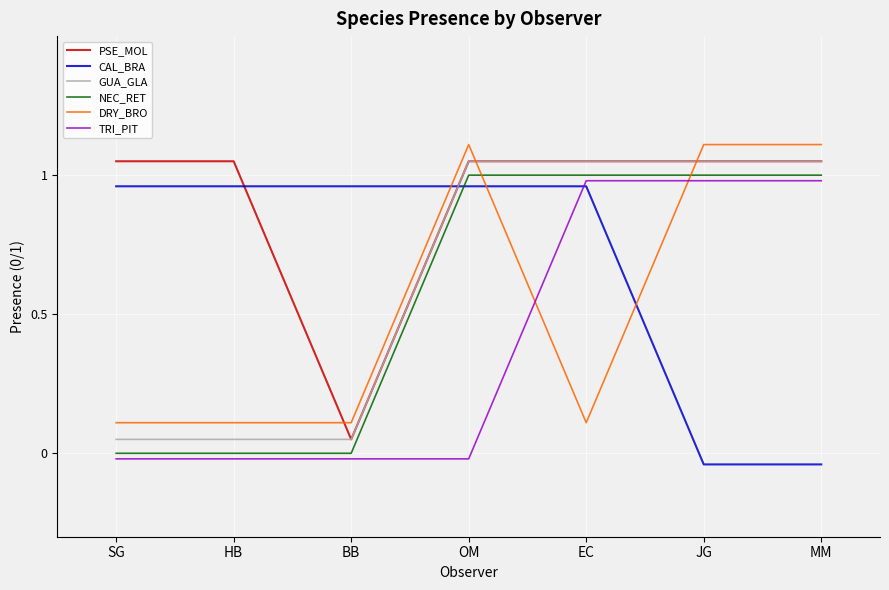

What position from the left is MM?

7